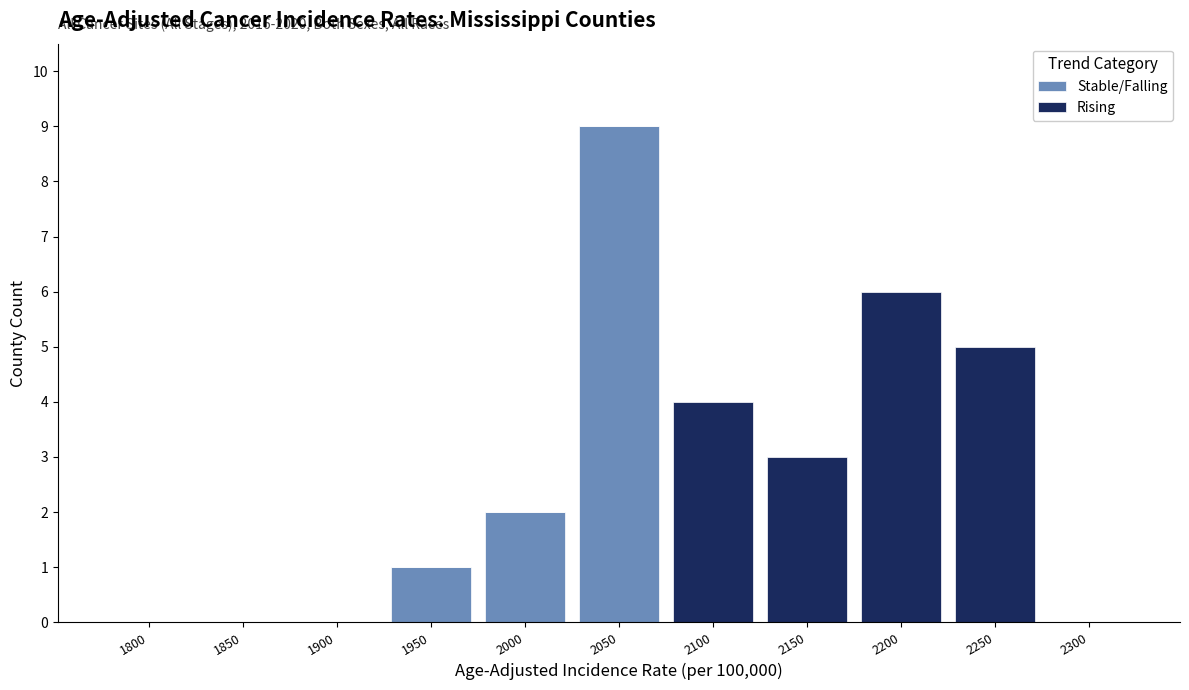

Reading left to right, what are the values for Stable/Falling?

1800=0	1850=0	1900=0	1950=1	2000=2	2050=9	2100=0	2150=0	2200=0	2250=0	2300=0